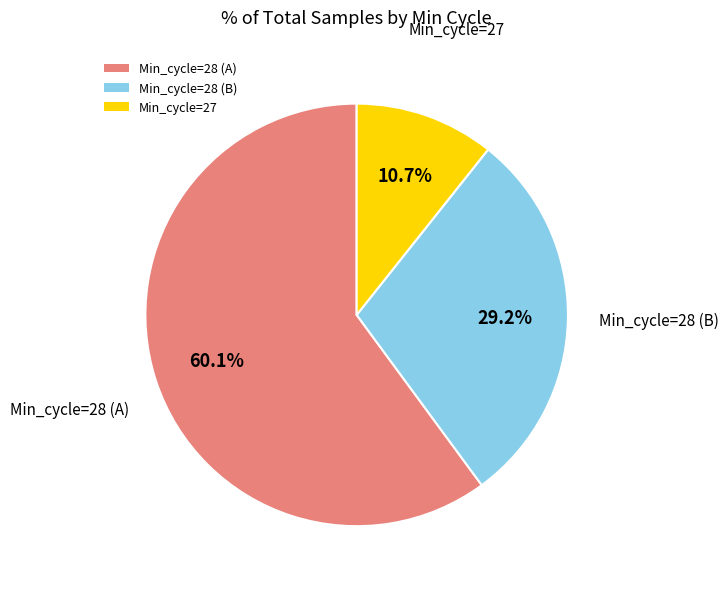

Combined, what portion of the pie is Min_cycle=28 (A) and Min_cycle=27?

70.8%